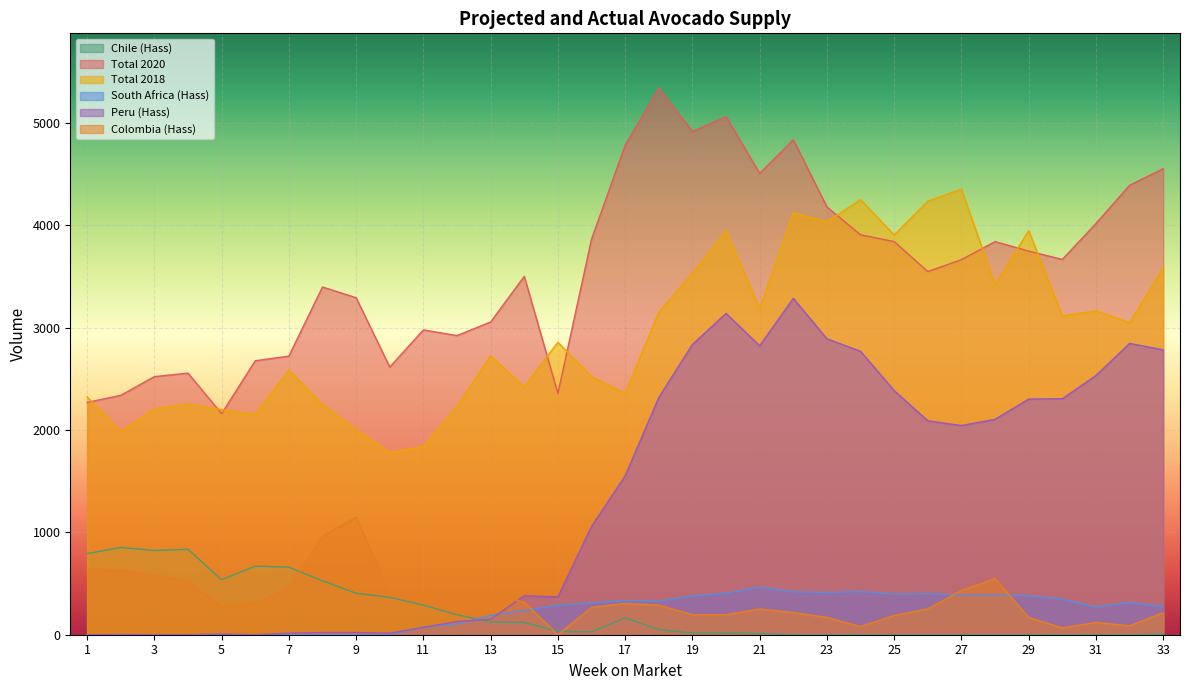

At which category is the sum across all series the highest?

22